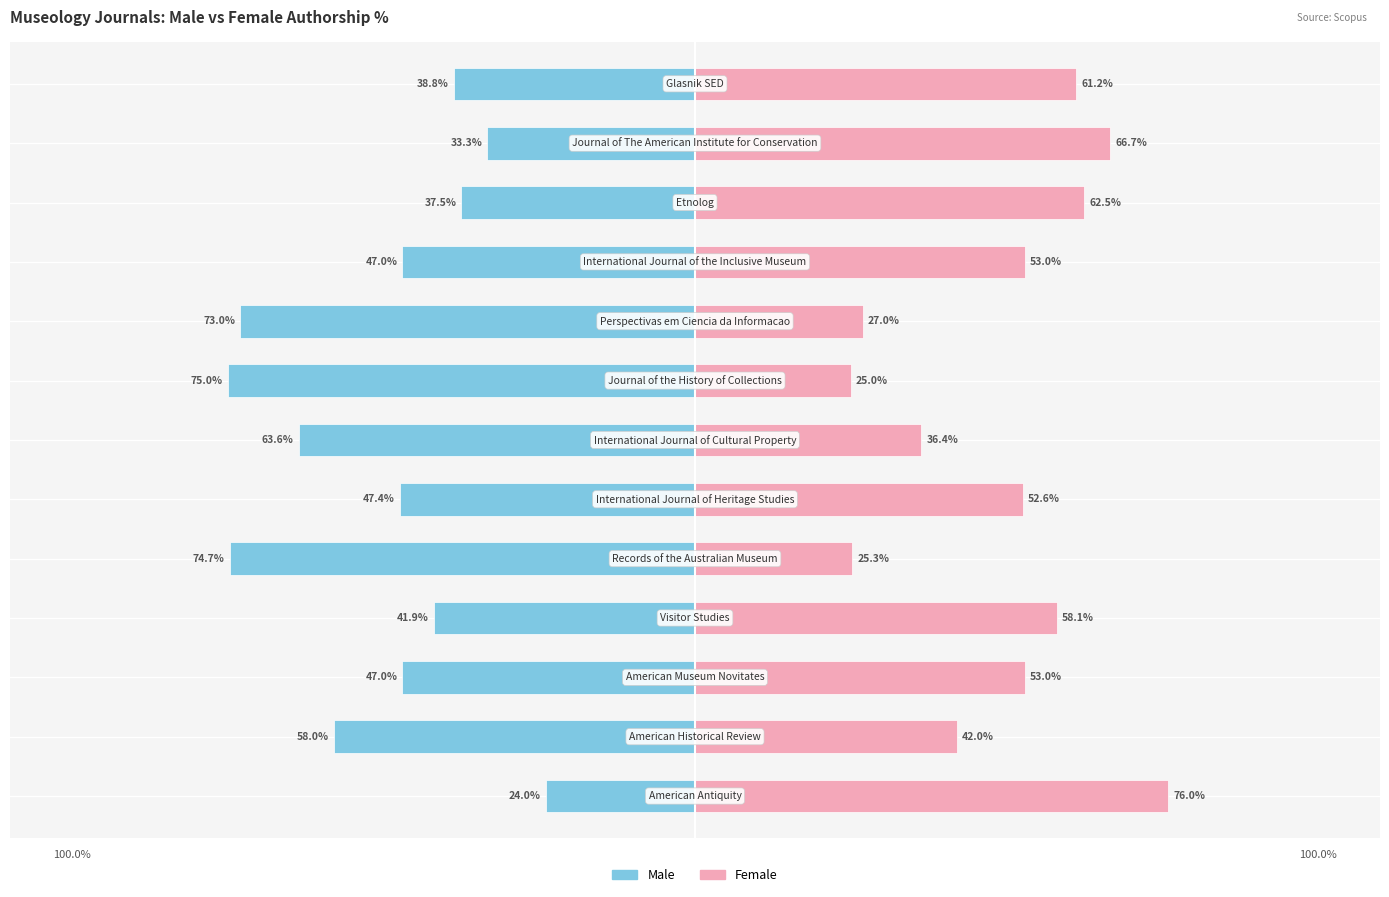

What are all the series names shown in the legend?

Male, Female